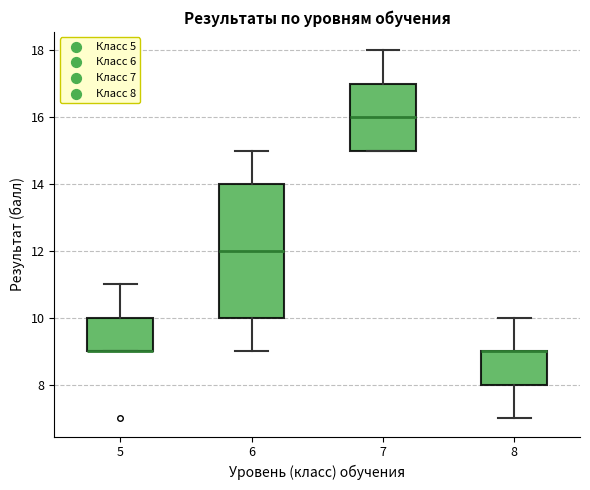

Reading left to right, transcribe this box plot: for each box, give where its median line is, the range the box spans, and where its two whiskers end, as read against the y-axis. The values are not printed on the chart, so give them approximately, as read against the axis.

5: median 9 (drawn on the box's lower edge), box 9 to 10, whiskers 9 to 11
6: median 12, box 10 to 14, whiskers 9 to 15
7: median 16, box 15 to 17, whiskers 15 to 18
8: median 9 (drawn on the box's upper edge), box 8 to 9, whiskers 7 to 10